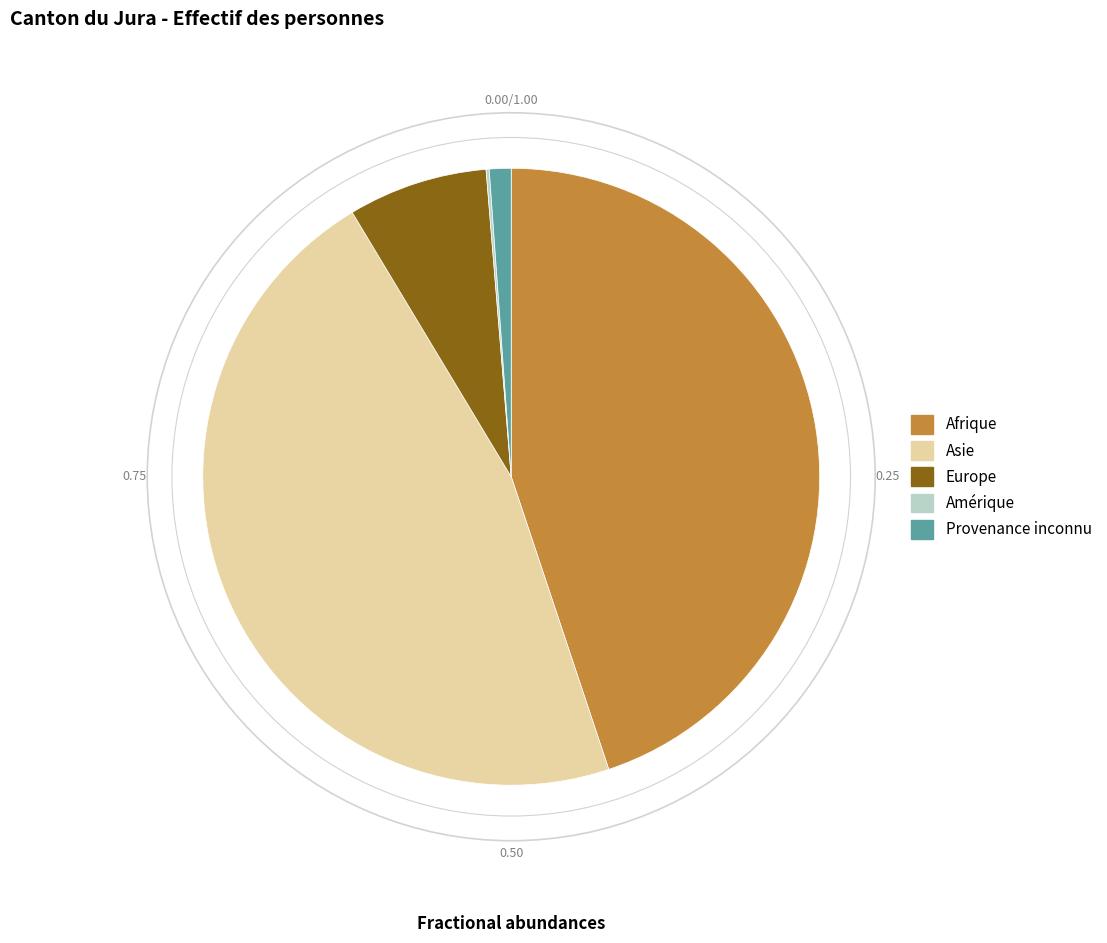

Is Asie the majority of the pie?

No